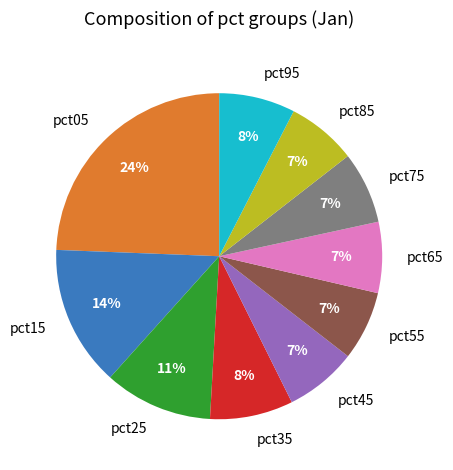

How many segments does this pie chart have?

10